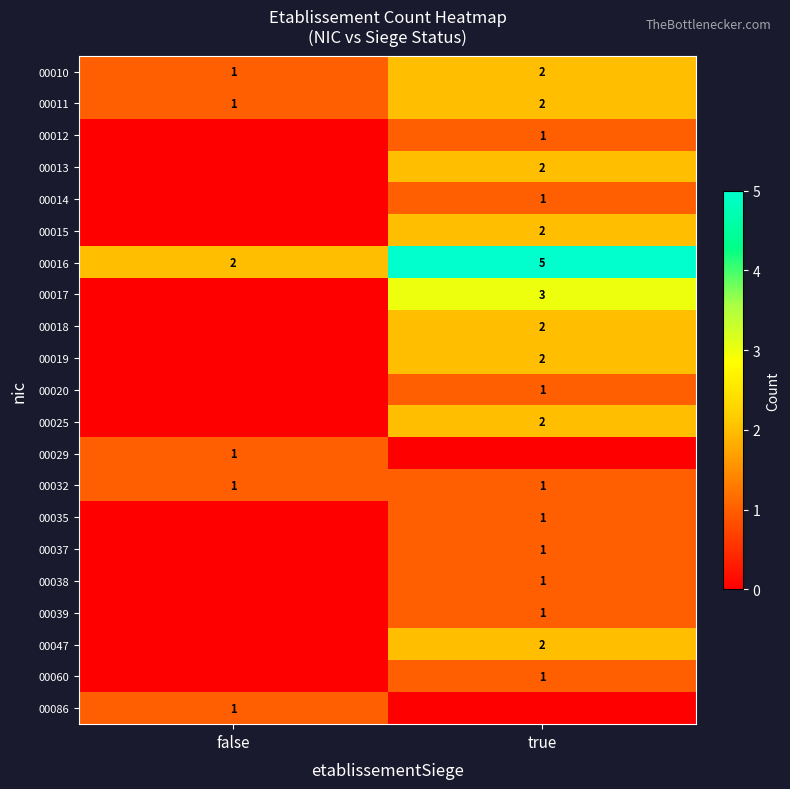

Is it true that 00038 equals 2 at true?

False